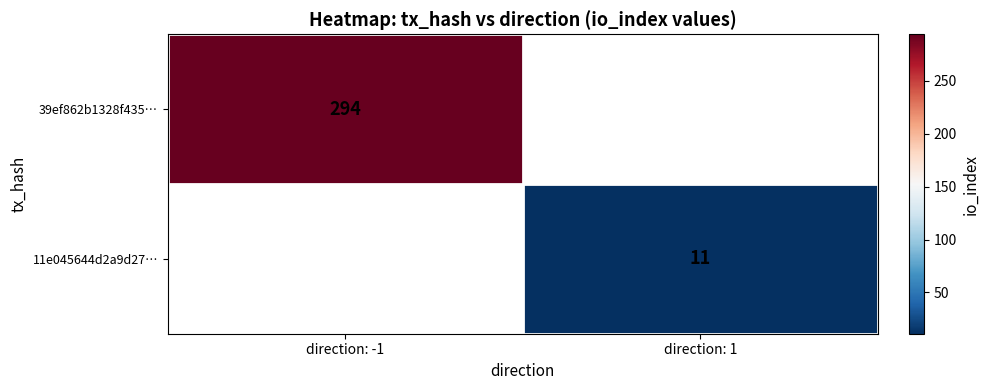

Is it true that 39ef862b1328f435… equals 110 at direction: -1?

False